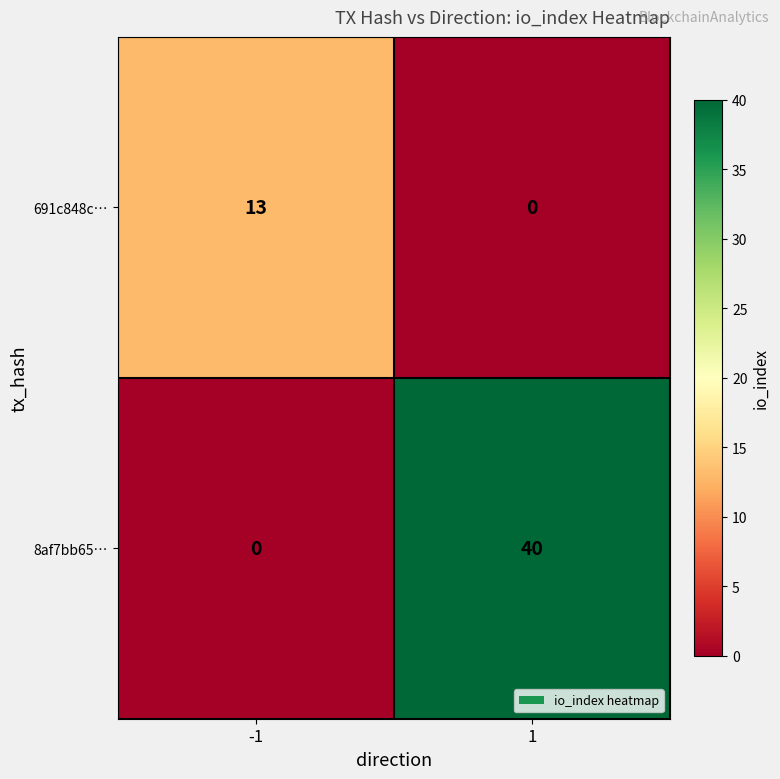

At which category is the sum across all series the highest?

1